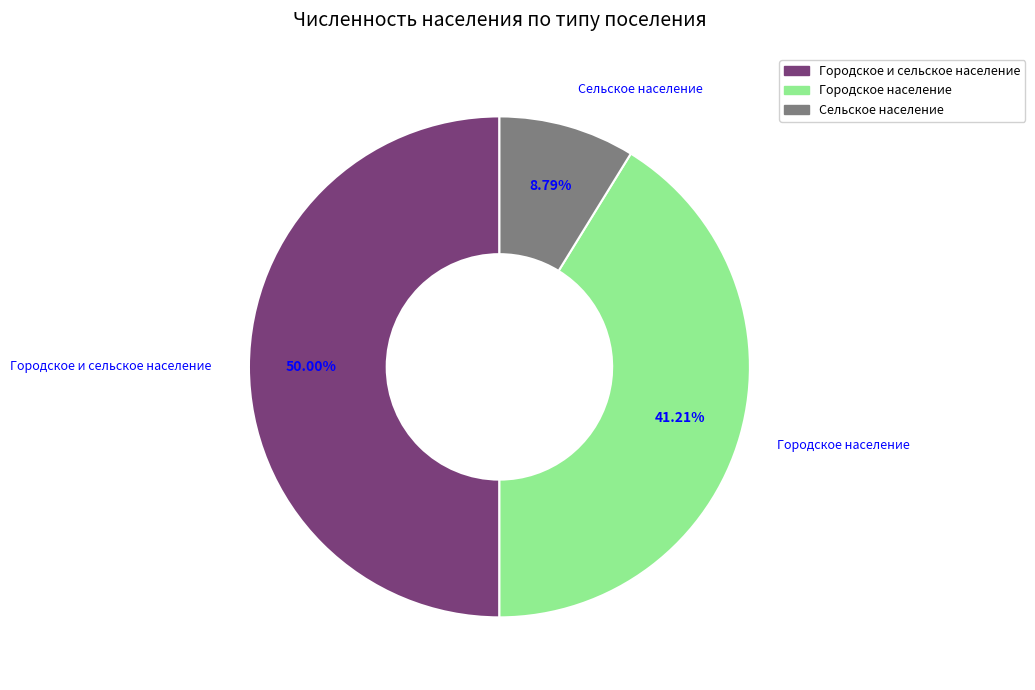

Which category has the smallest portion of the pie?

Сельское население